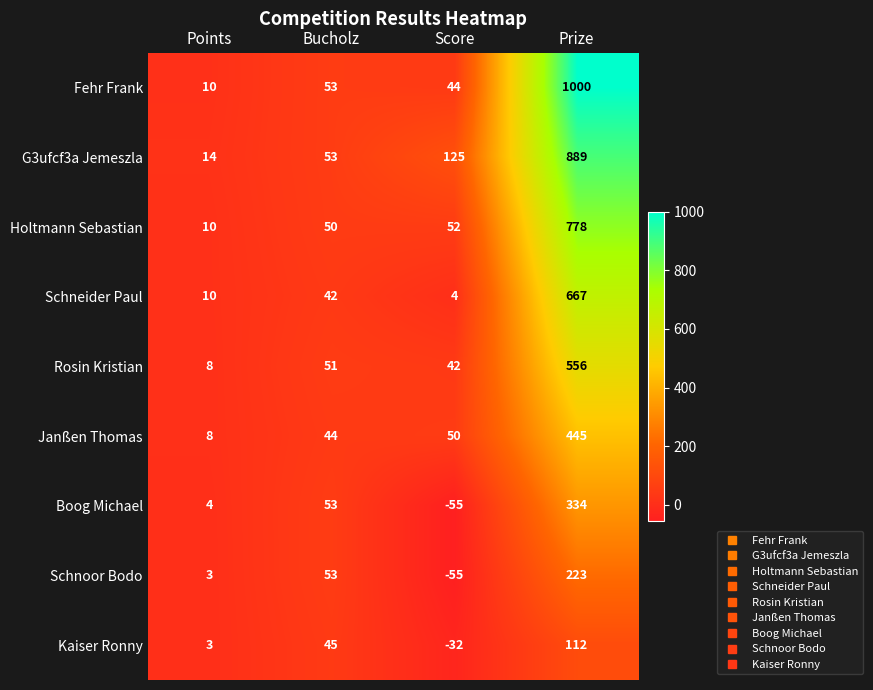

At which category is the sum across all series the highest?

Prize